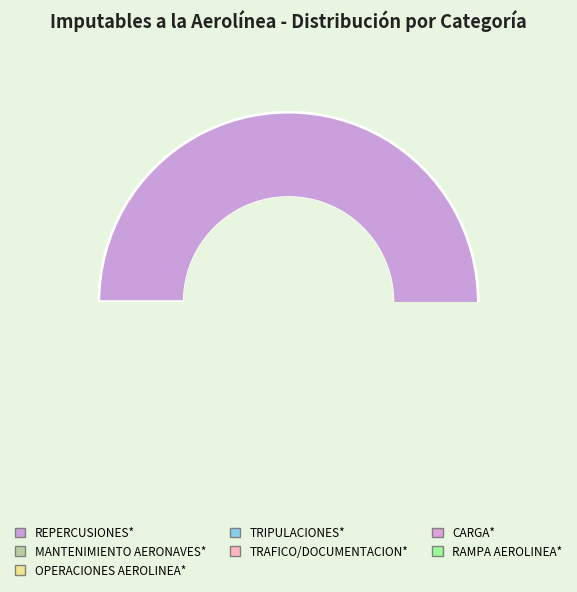

Which has a higher value, RAMPA AEROLINEA* or OPERACIONES AEROLINEA*?

OPERACIONES AEROLINEA*